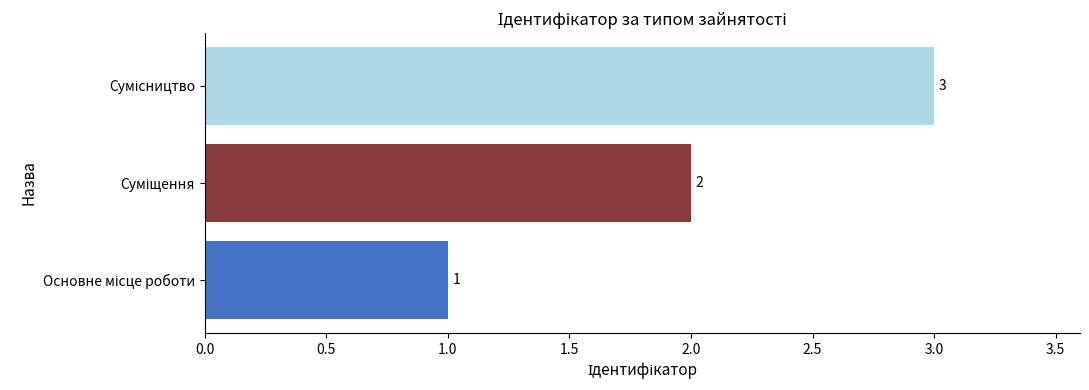

Count the values in the range 1 to 3.

3